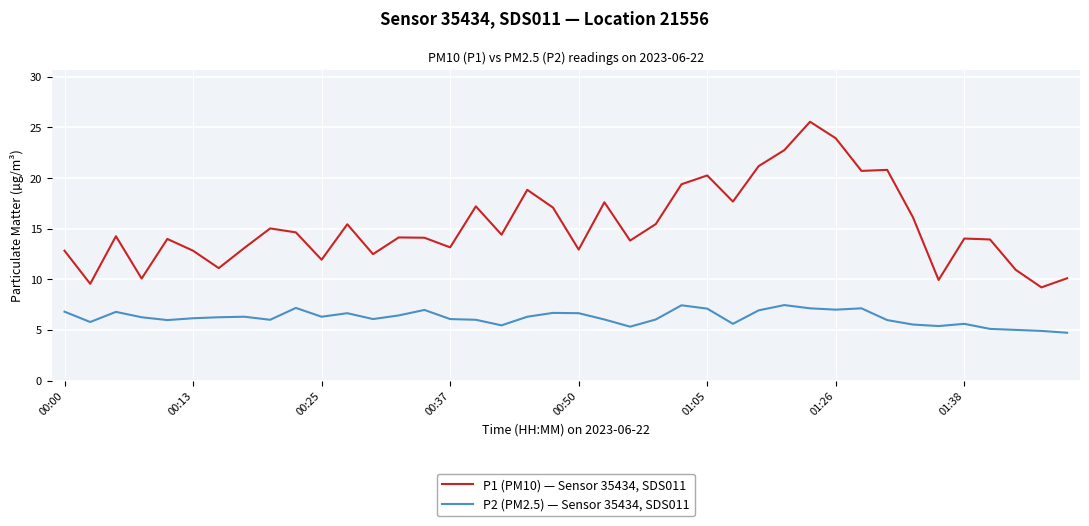

Which series has the widest spread of values?

P1 (PM10) — Sensor 35434, SDS011